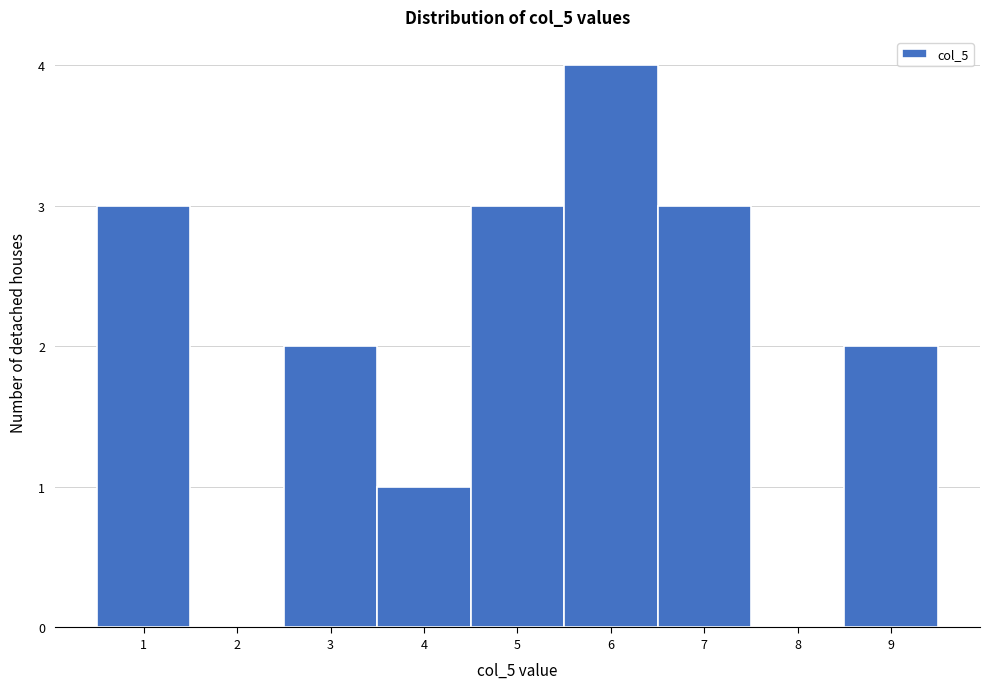

How tall is the bar that spans 2.5 to 3.5 on the x-axis? The values are not printed on the chart, so give them approximately, as read against the axis.

2